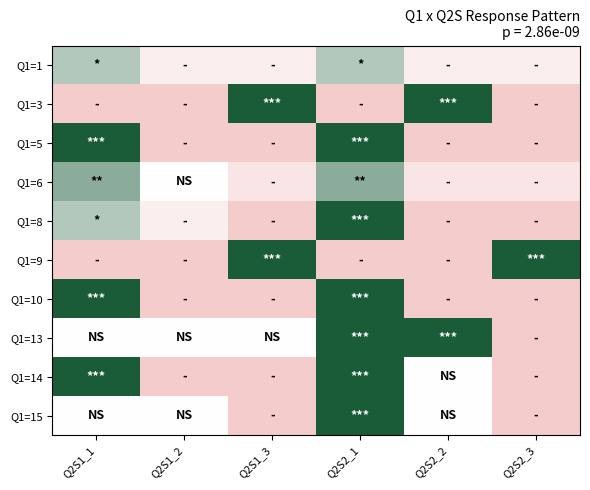

At which category is the sum across all series the highest?

Q2S2_1